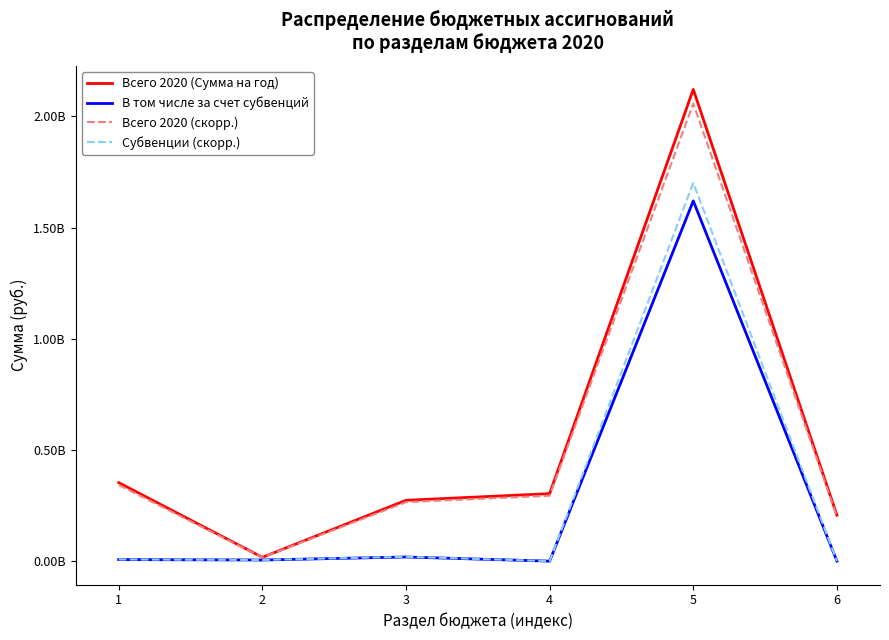

At which label is Всего 2020 (скорр.) closest to 1037282743?

1